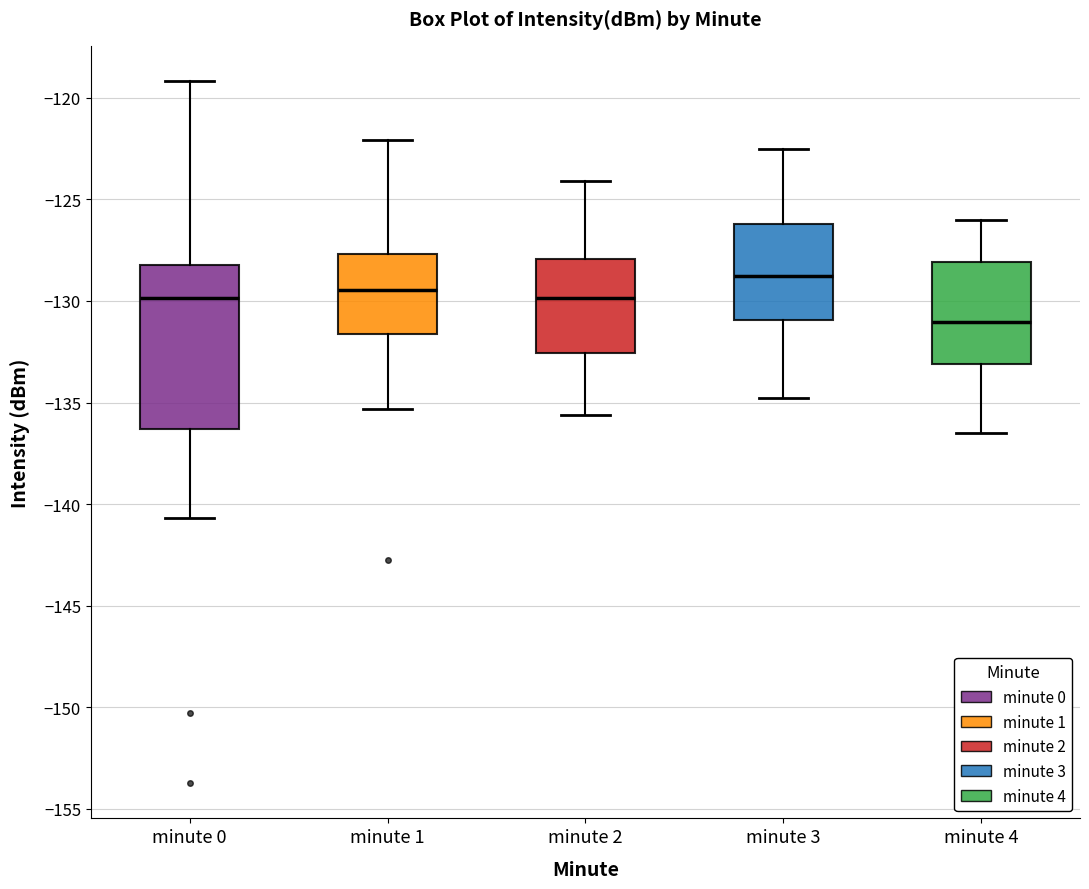

Which box has the lowest median line?

minute 4